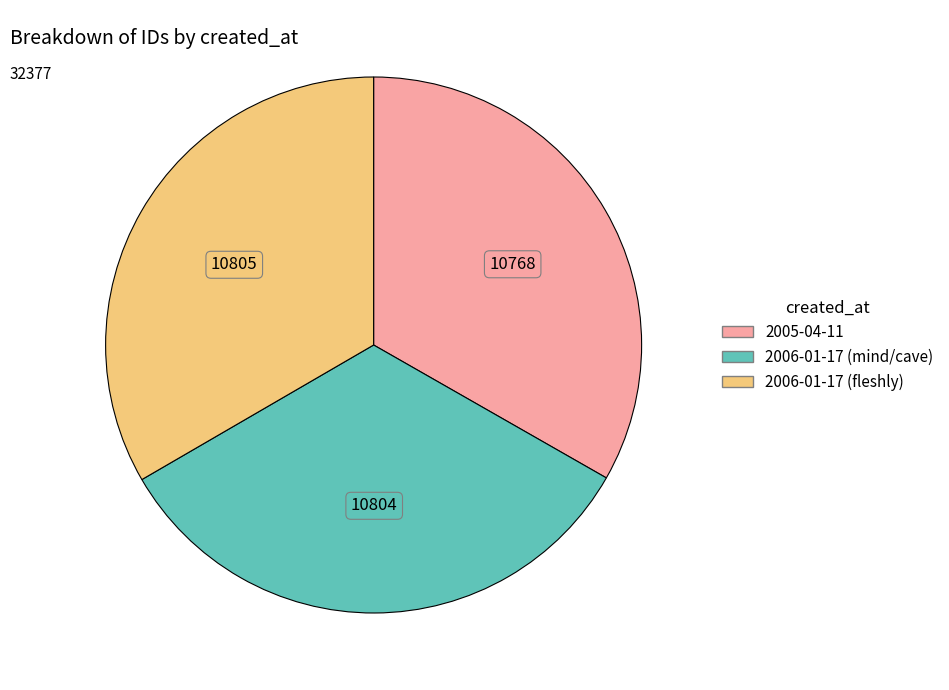

Is it true that 2006-01-17 (mind/cave) is 33% of the pie?

True